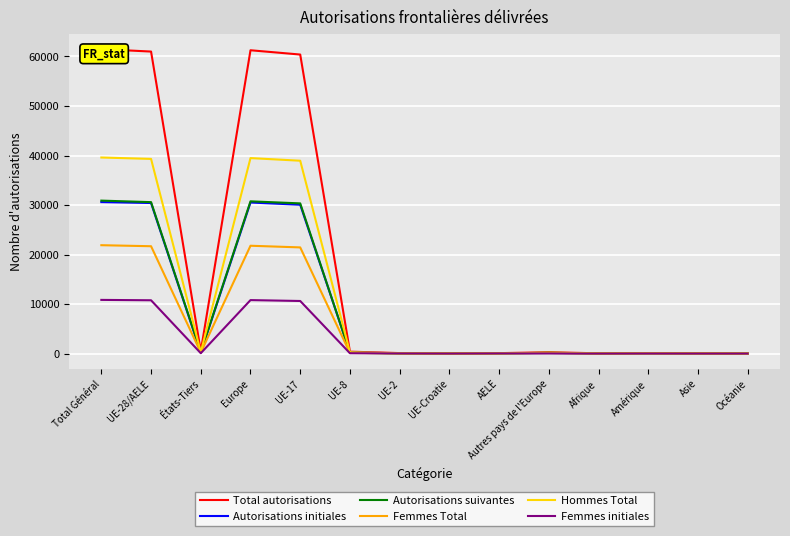

Where does the Femmes Total series first go above 98?

Total Général